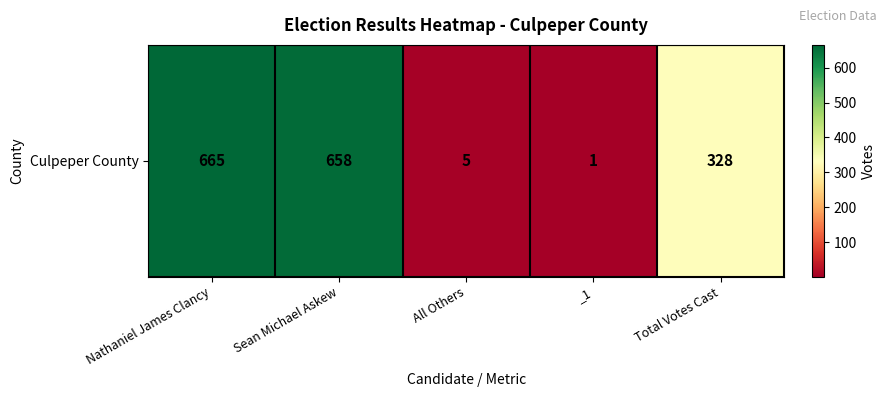

Between Sean Michael Askew and Total Votes Cast, which is larger?

Sean Michael Askew